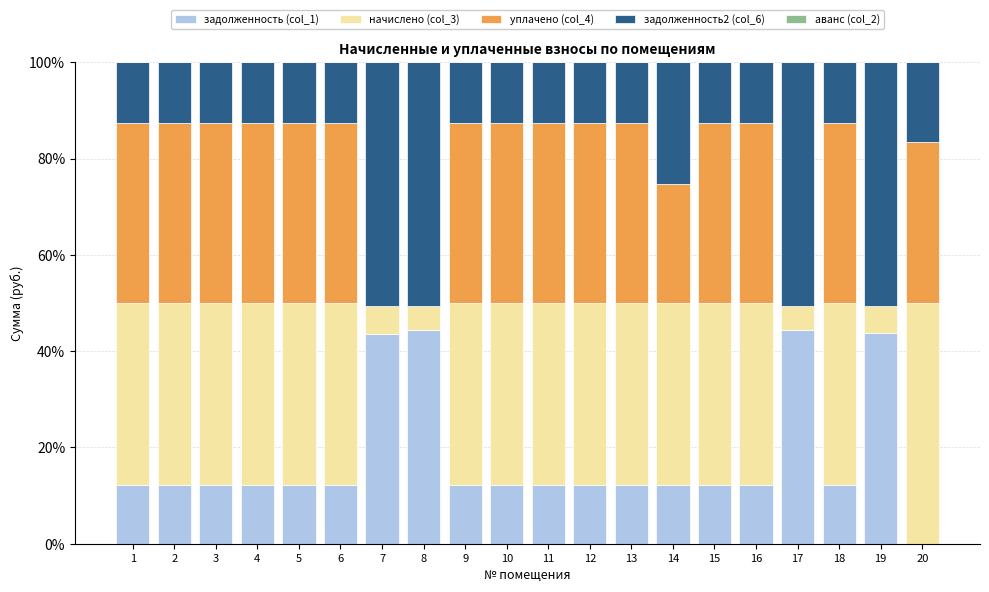

What is the total value across all series at 2?

100.0